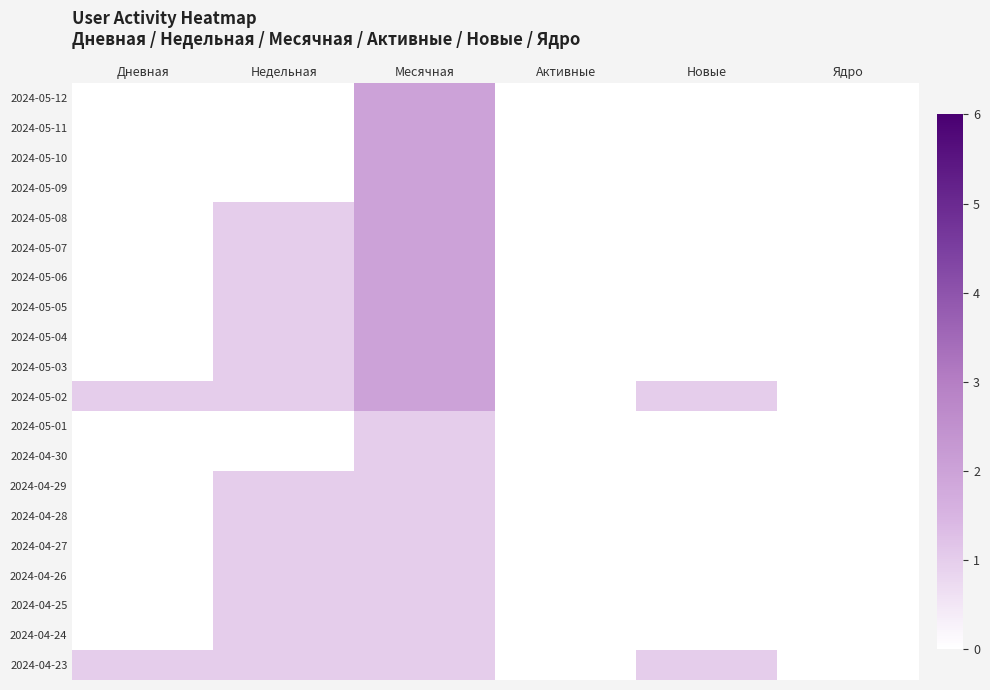

Reading left to right, transcribe all the data shown in this chart.

2024-05-12: Дневная=0	Недельная=0	Месячная=2	Активные=0	Новые=0	Ядро=0
2024-05-11: Дневная=0	Недельная=0	Месячная=2	Активные=0	Новые=0	Ядро=0
2024-05-10: Дневная=0	Недельная=0	Месячная=2	Активные=0	Новые=0	Ядро=0
2024-05-09: Дневная=0	Недельная=0	Месячная=2	Активные=0	Новые=0	Ядро=0
2024-05-08: Дневная=0	Недельная=1	Месячная=2	Активные=0	Новые=0	Ядро=0
2024-05-07: Дневная=0	Недельная=1	Месячная=2	Активные=0	Новые=0	Ядро=0
2024-05-06: Дневная=0	Недельная=1	Месячная=2	Активные=0	Новые=0	Ядро=0
2024-05-05: Дневная=0	Недельная=1	Месячная=2	Активные=0	Новые=0	Ядро=0
2024-05-04: Дневная=0	Недельная=1	Месячная=2	Активные=0	Новые=0	Ядро=0
2024-05-03: Дневная=0	Недельная=1	Месячная=2	Активные=0	Новые=0	Ядро=0
2024-05-02: Дневная=1	Недельная=1	Месячная=2	Активные=0	Новые=1	Ядро=0
2024-05-01: Дневная=0	Недельная=0	Месячная=1	Активные=0	Новые=0	Ядро=0
2024-04-30: Дневная=0	Недельная=0	Месячная=1	Активные=0	Новые=0	Ядро=0
2024-04-29: Дневная=0	Недельная=1	Месячная=1	Активные=0	Новые=0	Ядро=0
2024-04-28: Дневная=0	Недельная=1	Месячная=1	Активные=0	Новые=0	Ядро=0
2024-04-27: Дневная=0	Недельная=1	Месячная=1	Активные=0	Новые=0	Ядро=0
2024-04-26: Дневная=0	Недельная=1	Месячная=1	Активные=0	Новые=0	Ядро=0
2024-04-25: Дневная=0	Недельная=1	Месячная=1	Активные=0	Новые=0	Ядро=0
2024-04-24: Дневная=0	Недельная=1	Месячная=1	Активные=0	Новые=0	Ядро=0
2024-04-23: Дневная=1	Недельная=1	Месячная=1	Активные=0	Новые=1	Ядро=0